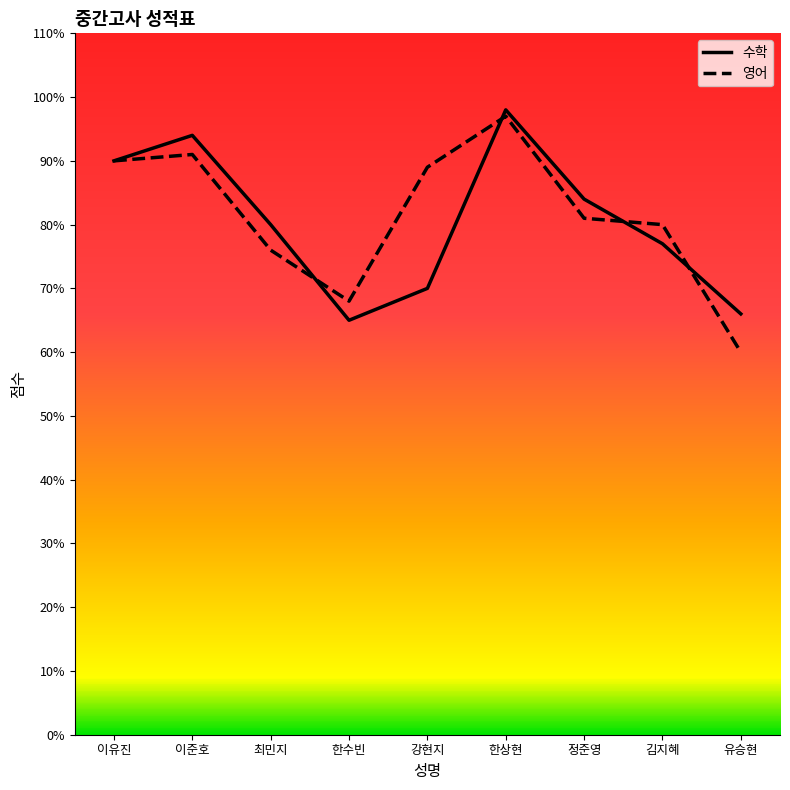

Reading left to right, extract all data points from this chart.

수학: 이유진=90	이준호=94	최민지=80	한수빈=65	강현지=70	한상현=98	정준영=84	김지혜=77	유승현=66
영어: 이유진=90	이준호=91	최민지=76	한수빈=68	강현지=89	한상현=97	정준영=81	김지혜=80	유승현=60